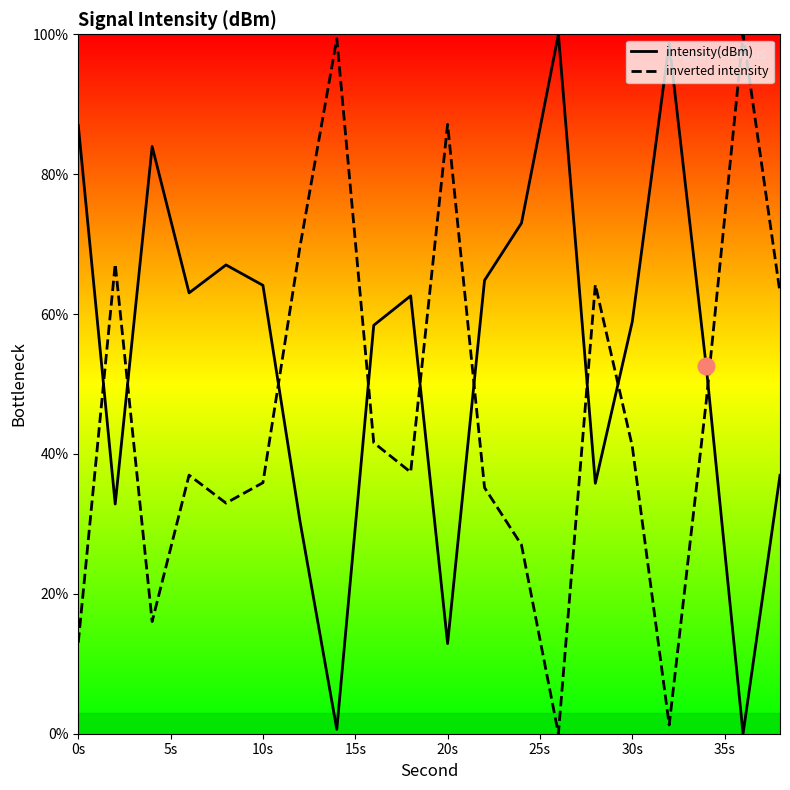

How many values in the intensity(dBm) series exceed 62?

10